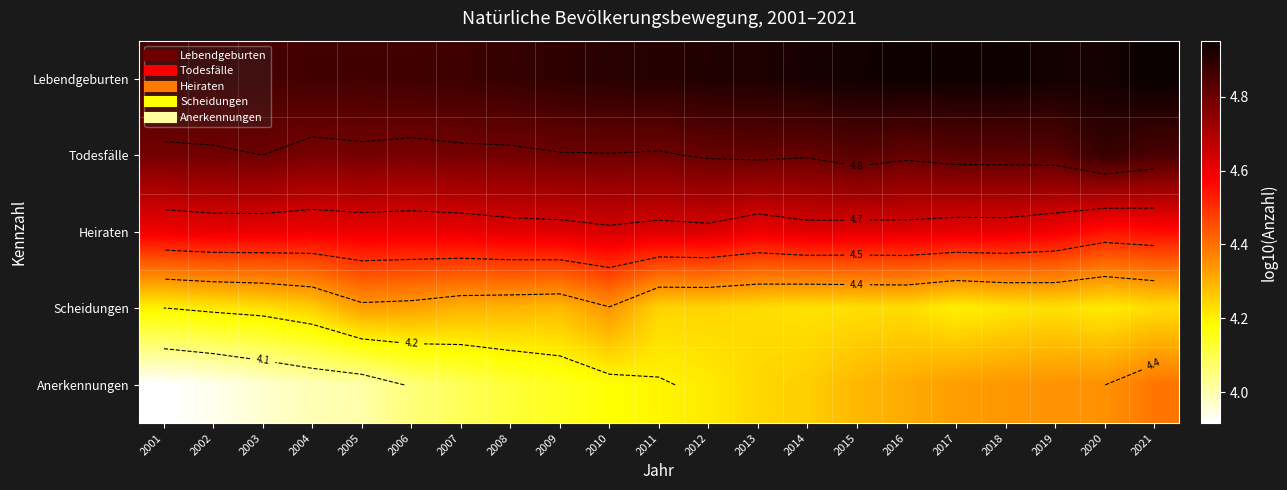

Is it true that Anerkennungen equals 6.7 at 2017?

False